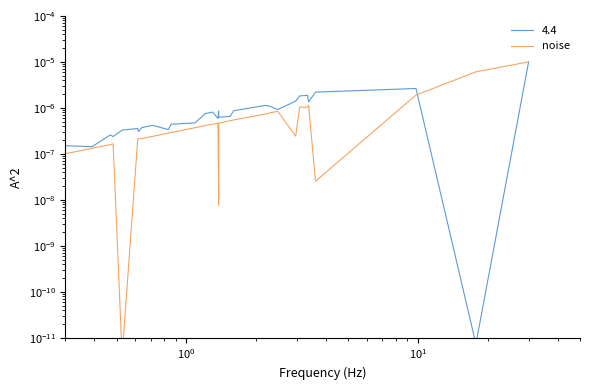

Count the number of categories in the chart.

34